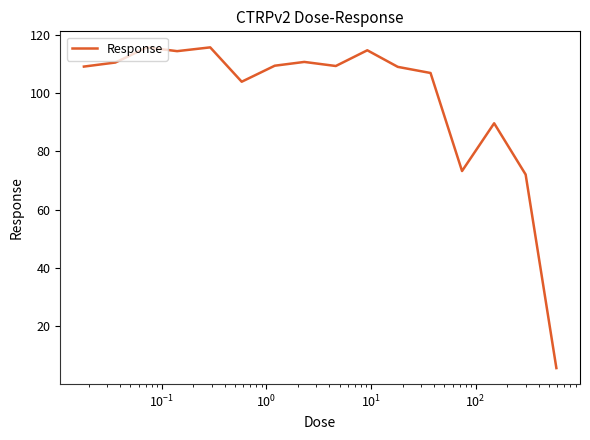

What is the minimum value shown in the chart?

5.5